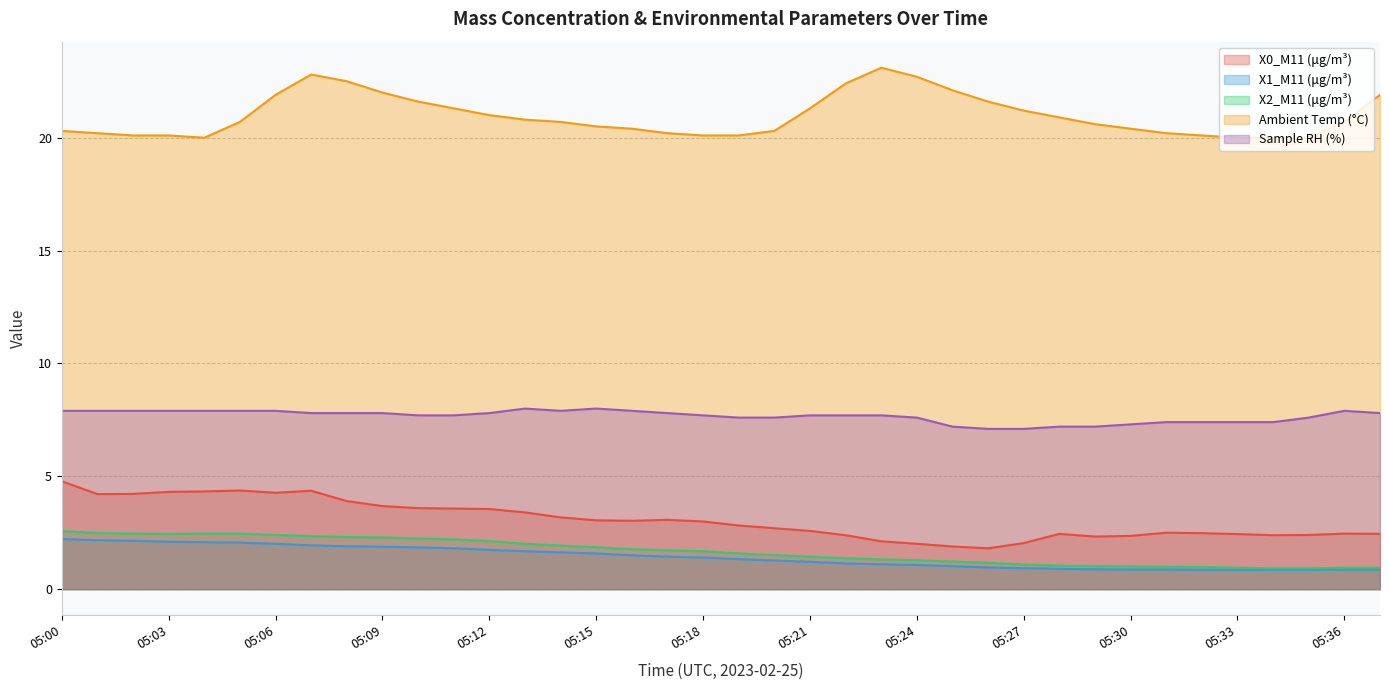

Between 05:29 and 05:37, which series saw the biggest shift?

Ambient Temp (°C)